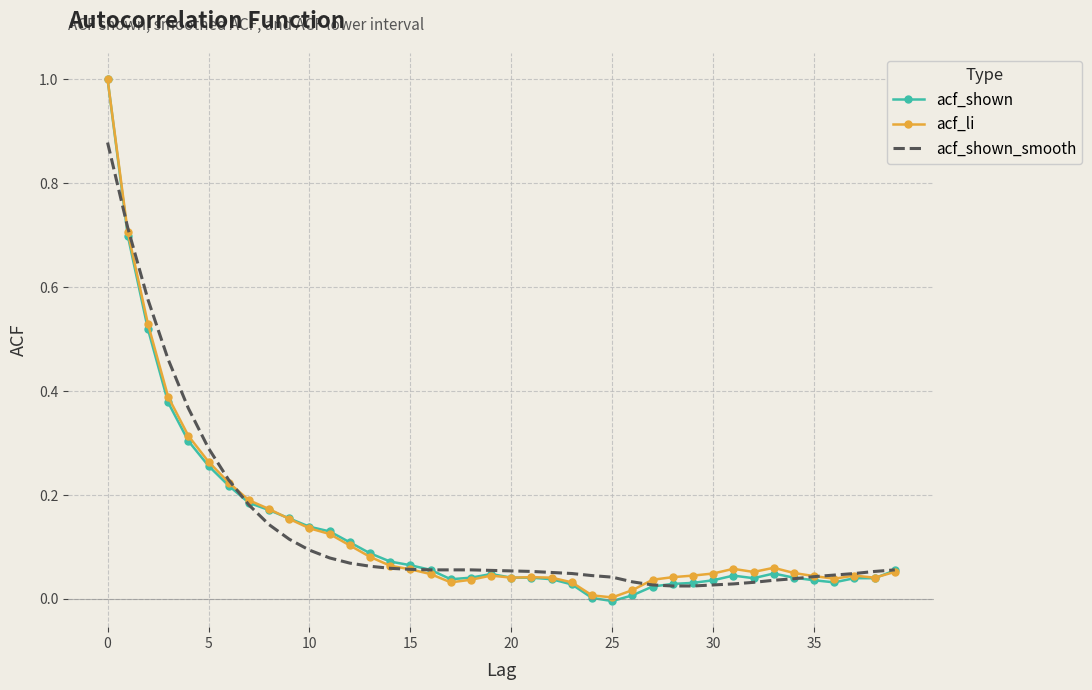

Which series has the widest spread of values?

acf_shown